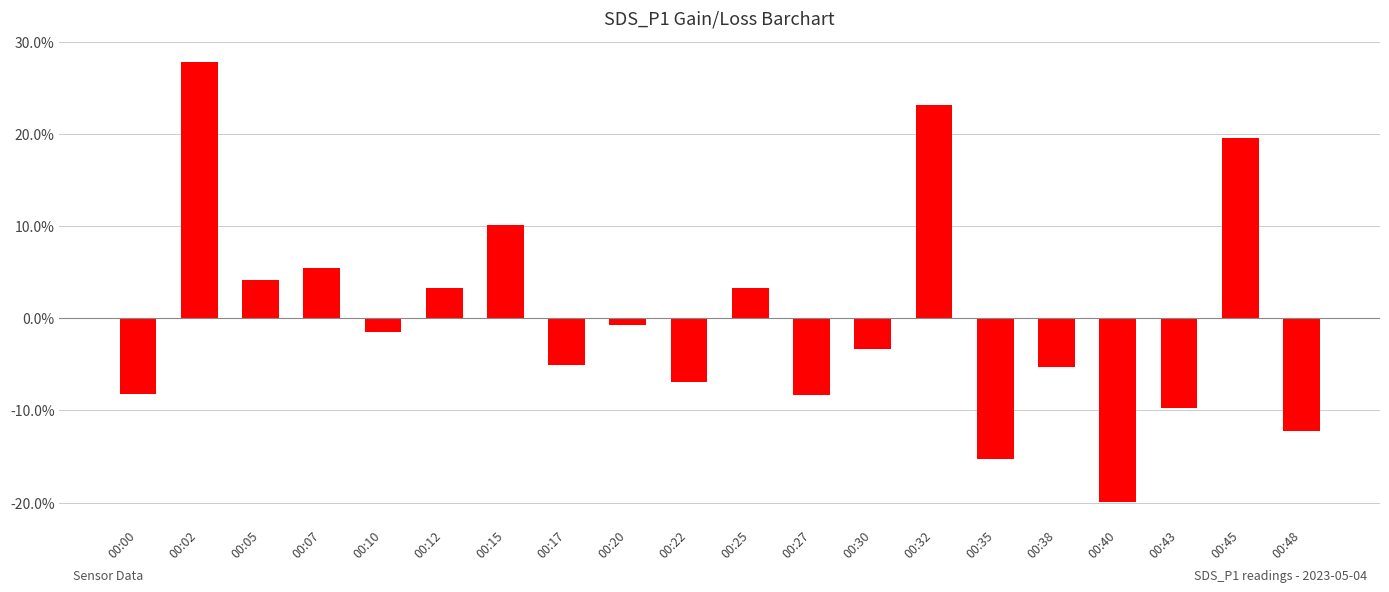

What value does the data have at 00:00?

-8.3